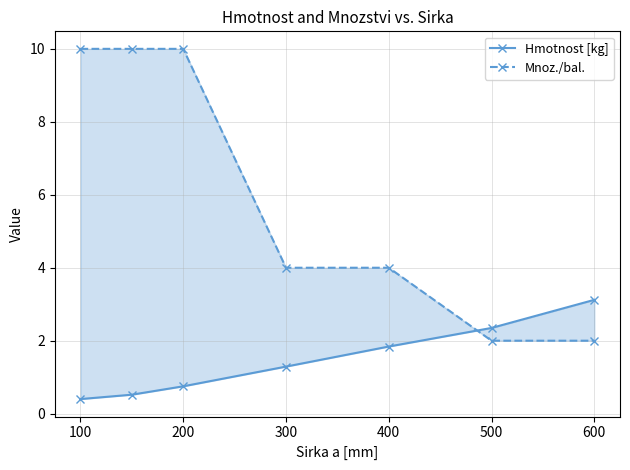

What is the greatest value displayed?

10.0